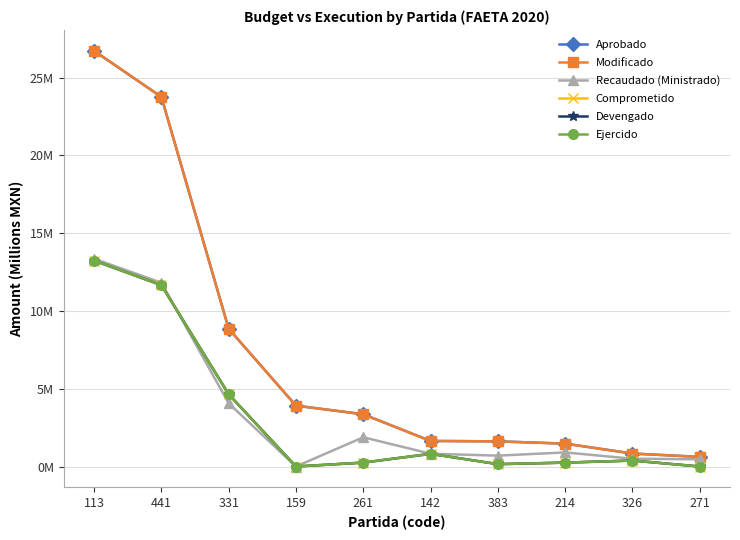

True or false: Aprobado has more than 0 points higher than both neighbors.

False